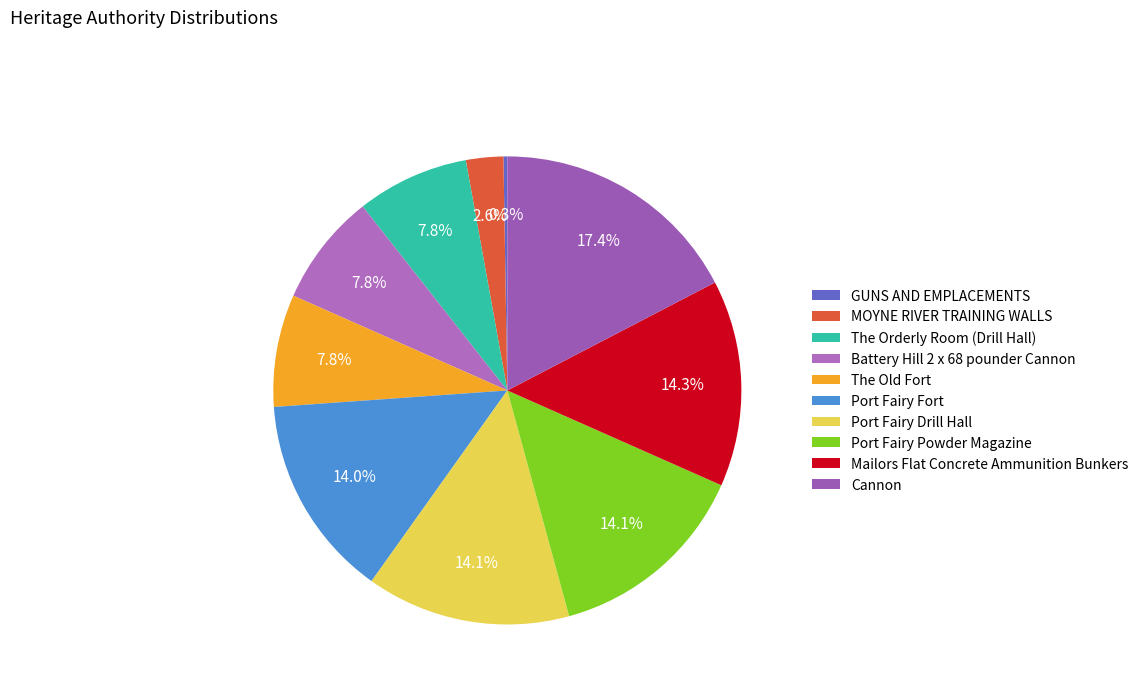

What is the total percentage of Mailors Flat Concrete Ammunition Bunkers and Port Fairy Drill Hall?

28.4%